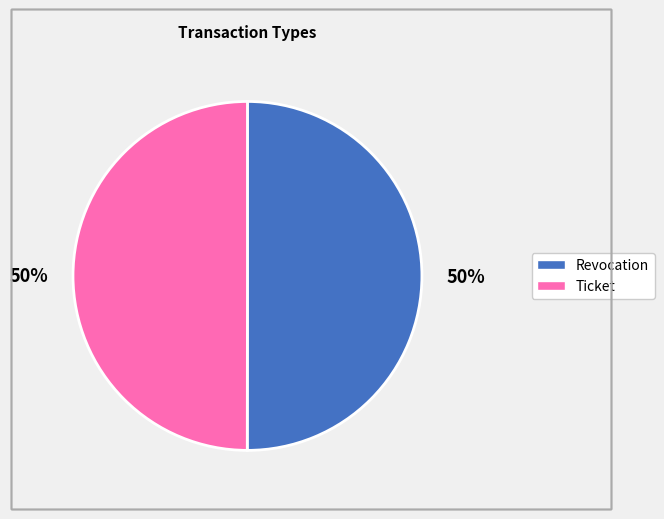

To the nearest percent, what is the combined percentage of Revocation and Ticket?

100%